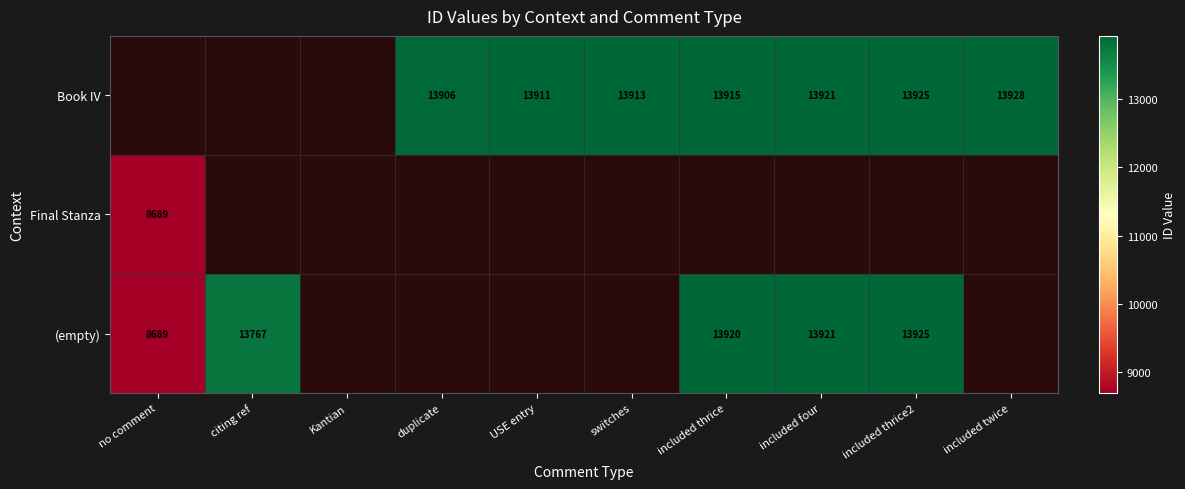

Is it true that (empty) equals 8689 at no comment?

True